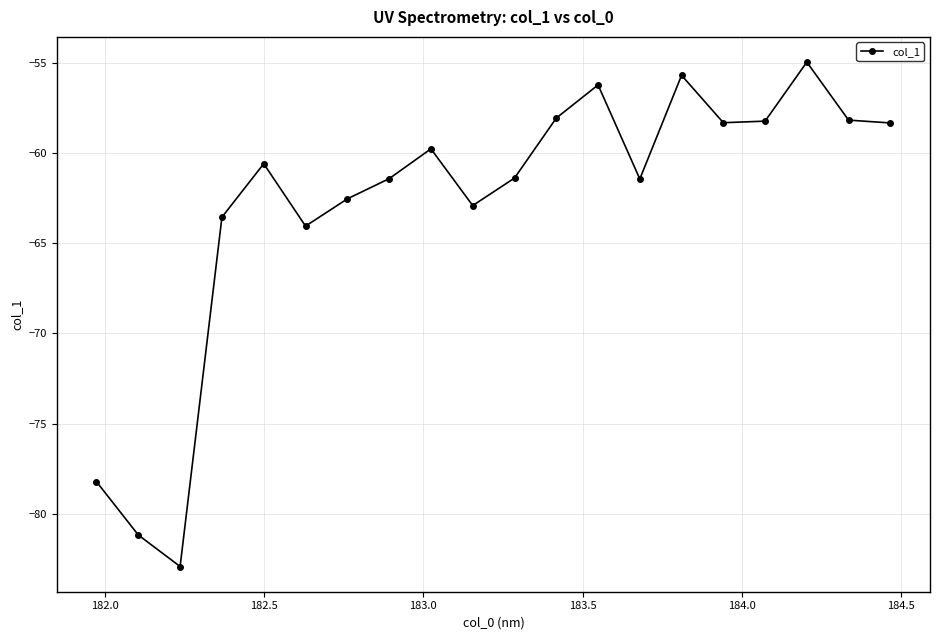

What is the sum of all values?

-1257.8